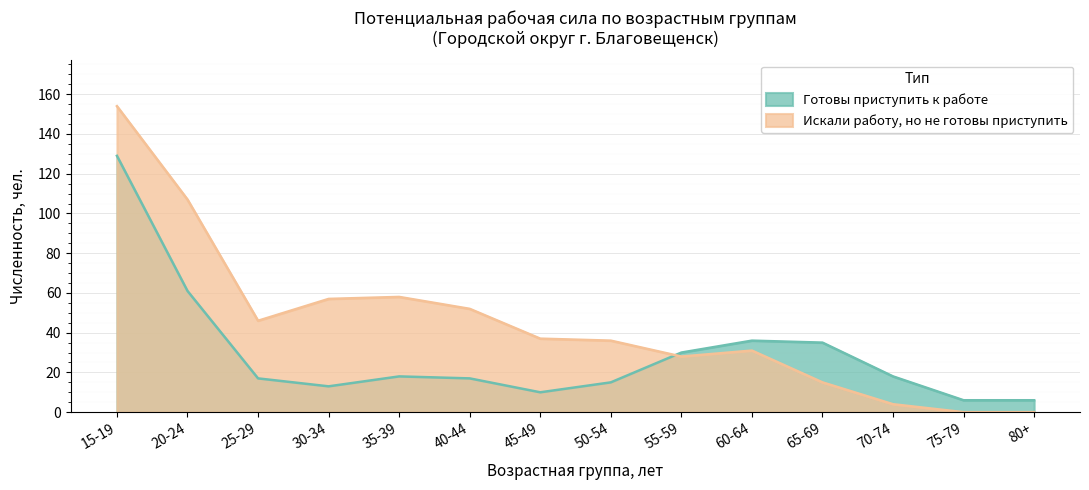

The Готовы приступить к работе series shows 13 at 30-34. True or false?

True